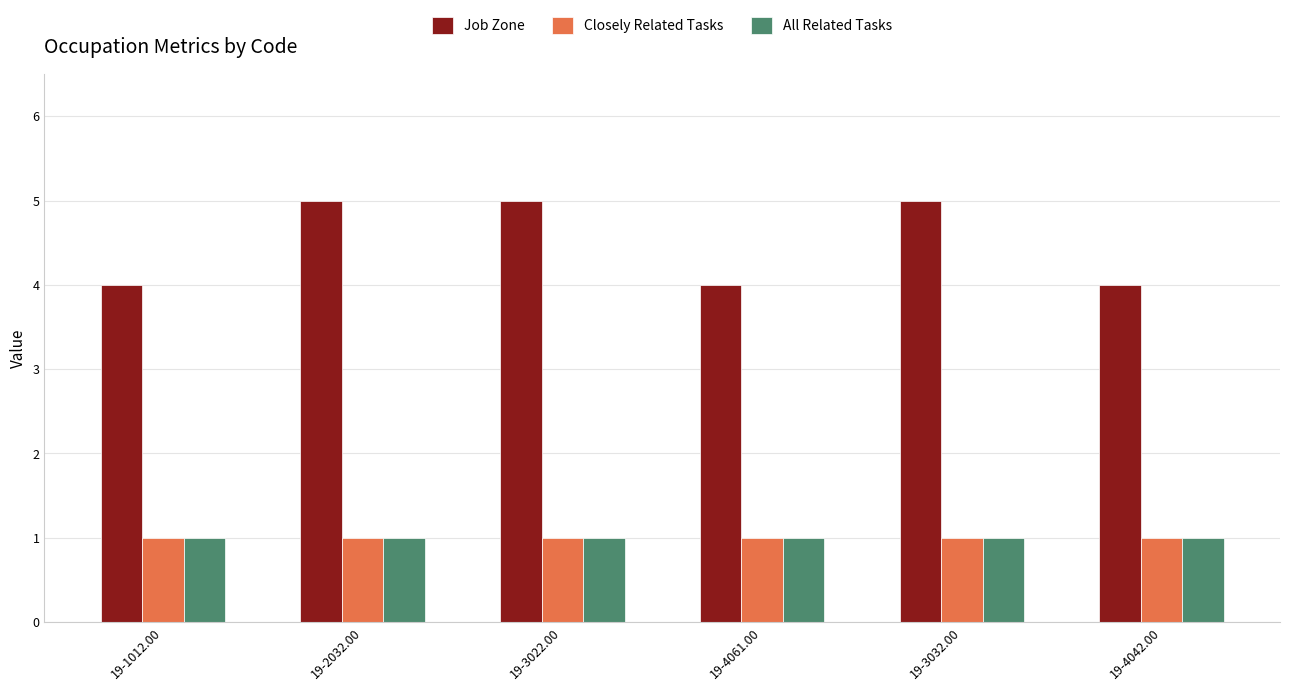

What is the sum of the Closely Related Tasks values at 19-1012.00 and 19-4061.00?

2